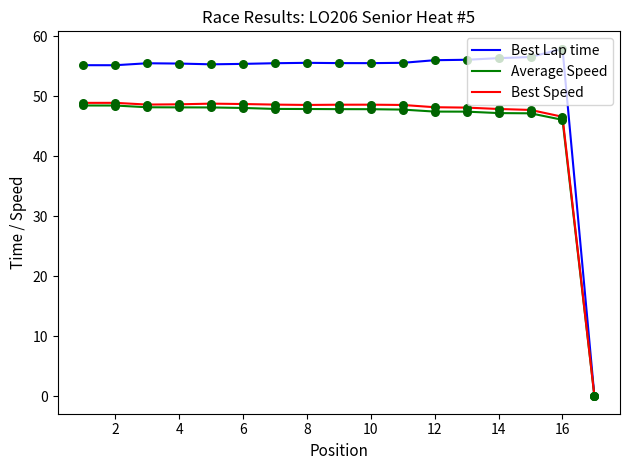

Which series has the largest total across all categories?

Best Lap time